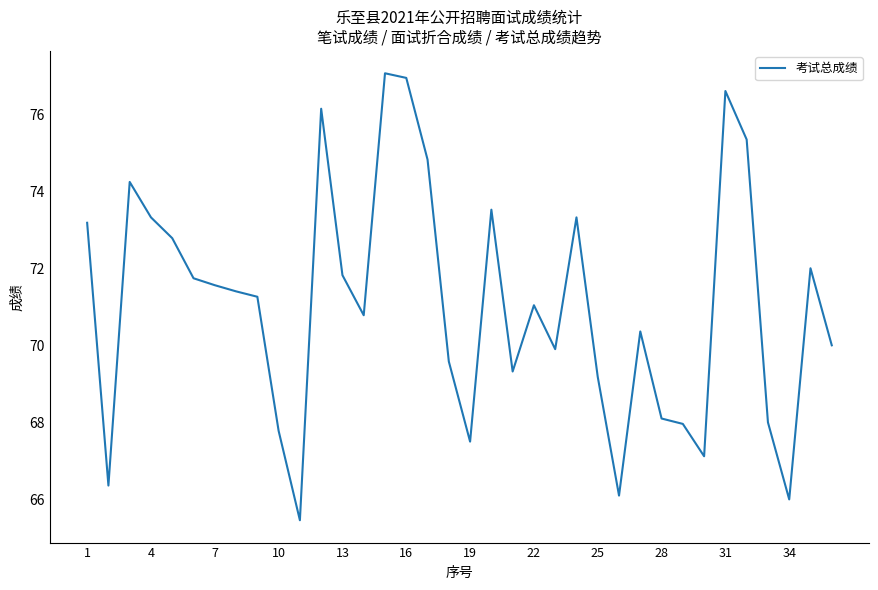

What is the maximum value shown in the chart?

77.1